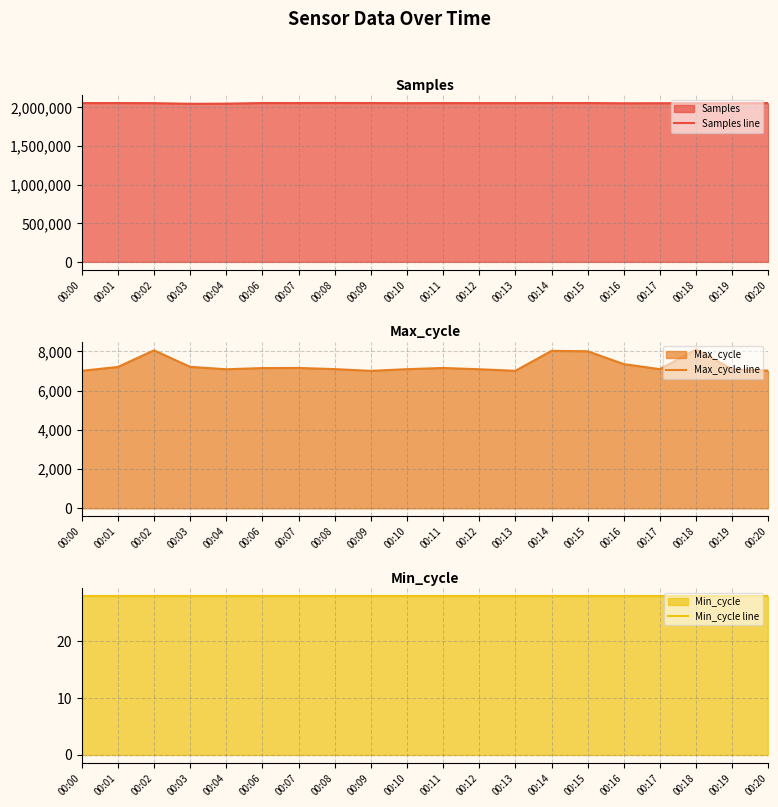

How many data points does each series have?

20